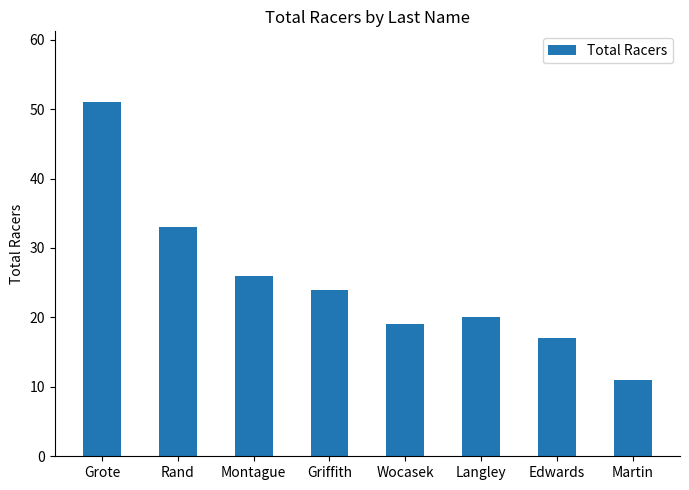

How many data points are less than 24?

4